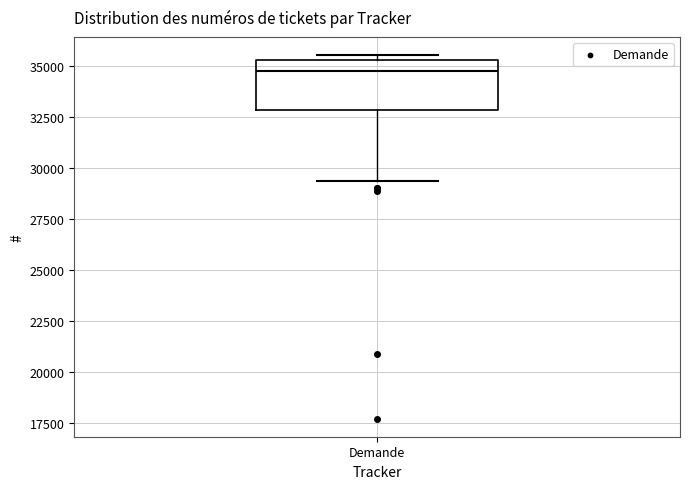

Transcribe this box plot: give where the median line is, the range the box spans, and where the two whiskers end, as read against the y-axis. The values are not printed on the chart, so give them approximately, as read against the axis.

median 35000, box 33000 to 35500, whiskers 29500 to 35500 (just above the box's upper edge)